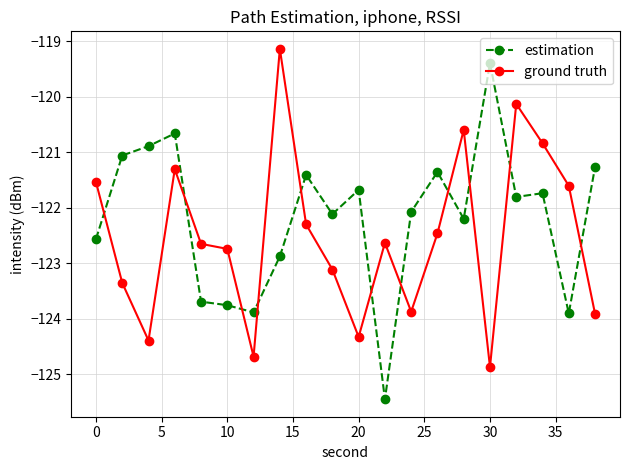

How many series are shown in this chart?

2